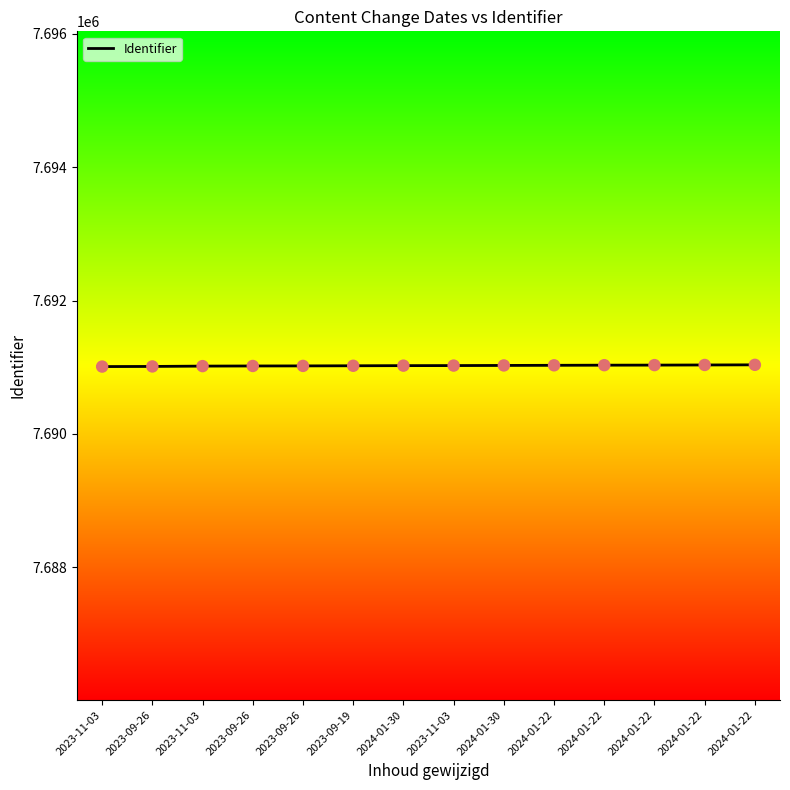

Approximately how many times larger is the value at 2024-01-30 compared to 2024-01-30?

1.0